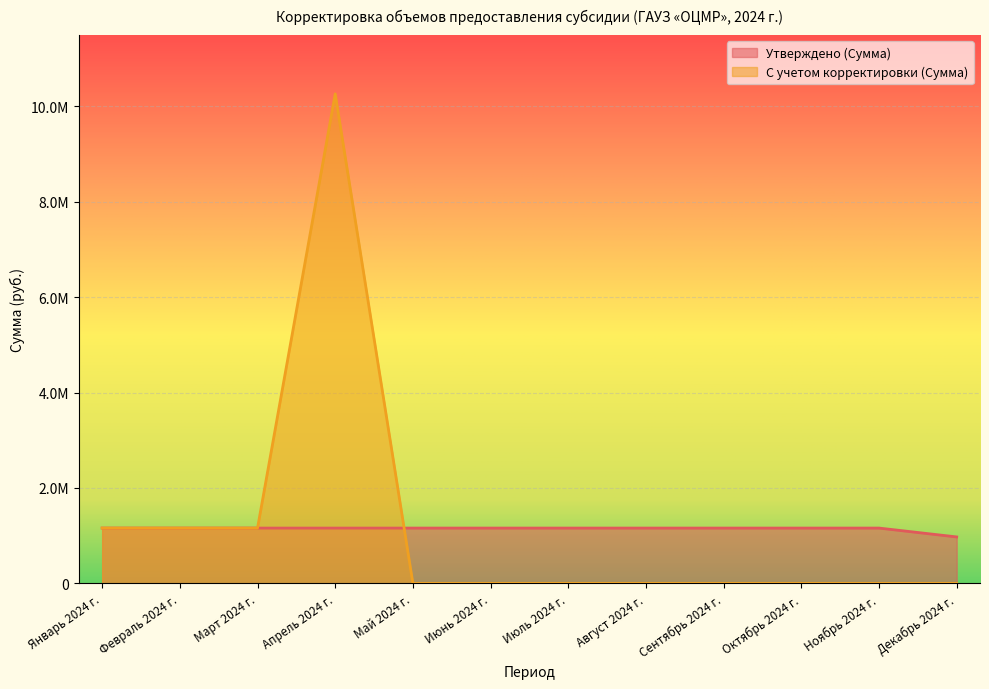

Which series changed the most between Март 2024 г. and Декабрь 2024 г.?

С учетом корректировки (Сумма)